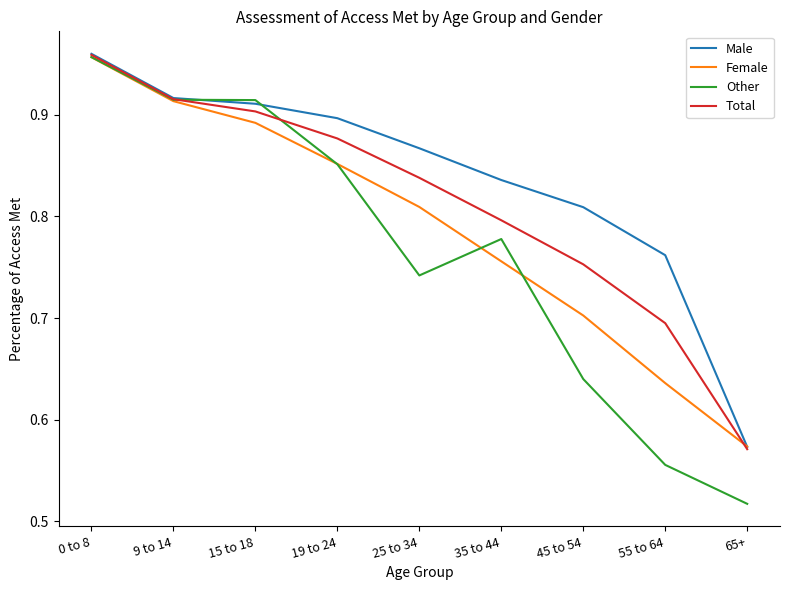

True or false: Male has a value of 0.3 at 35 to 44.

False